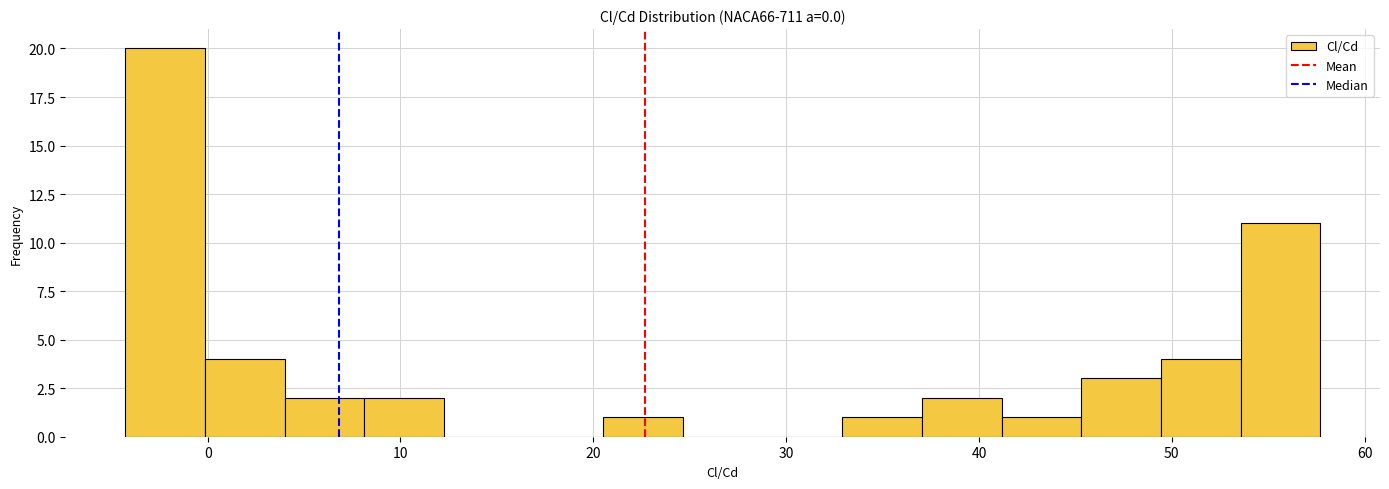

Reading left to right, transcribe this chart: for each bar, give the range it covers on the x-axis and its height. Neither the bar edges nor the heights are printed on the chart, so give them approximately, as read against the axes.

-4 to 0: 20
0 to 4: 4
4 to 8: 2
8 to 12: 2
12 to 16: 0
16 to 21: 0
21 to 25: 1
25 to 29: 0
29 to 33: 0
33 to 37: 1
37 to 41: 2
41 to 45: 1
45 to 49: 3
49 to 54: 4
54 to 58: 11